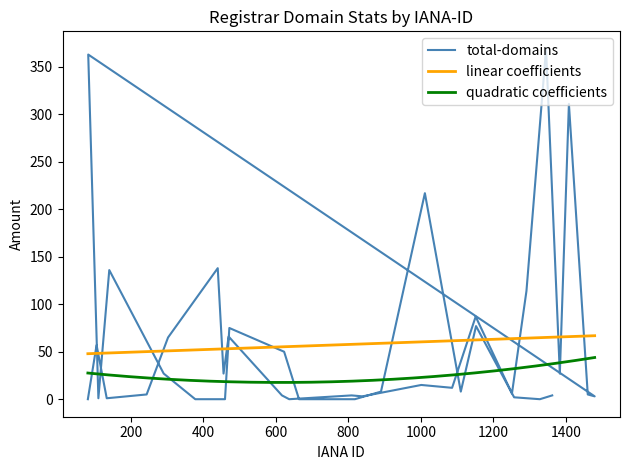

True or false: linear coefficients and quadratic coefficients cross at least once.

False